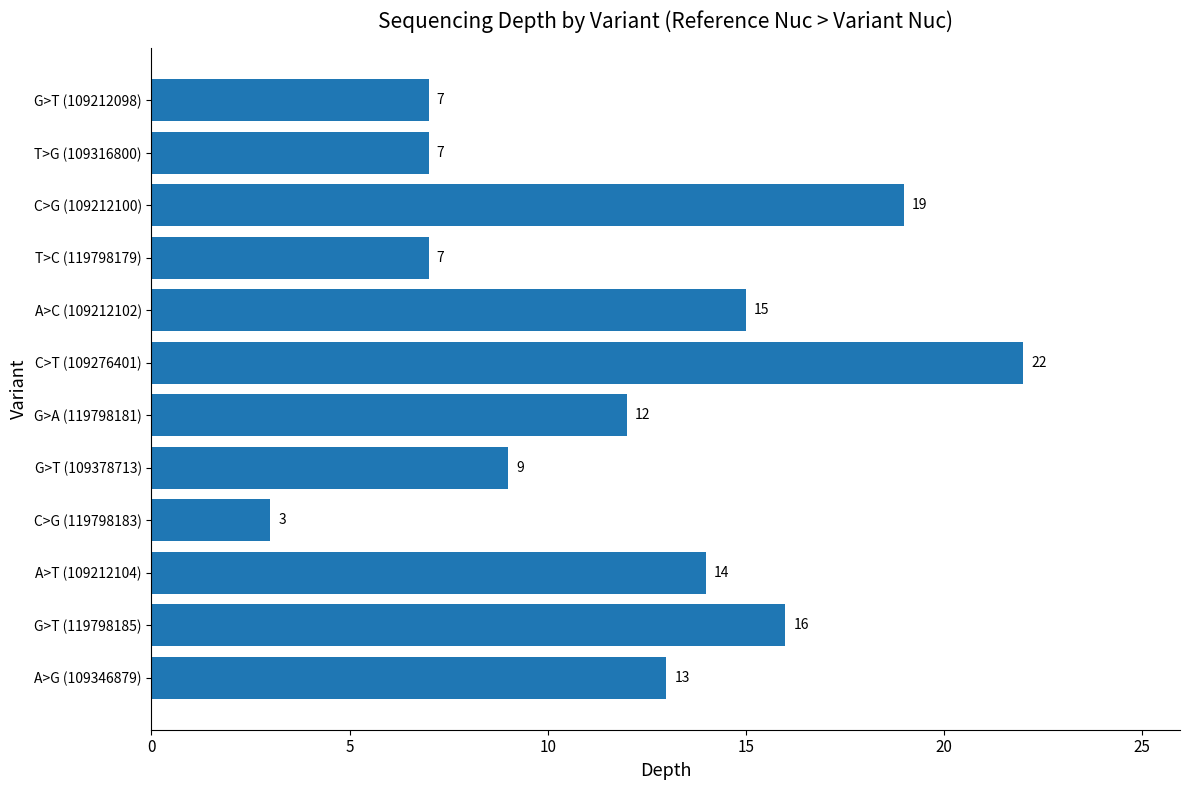

What is the difference between the maximum and second lowest values?

15